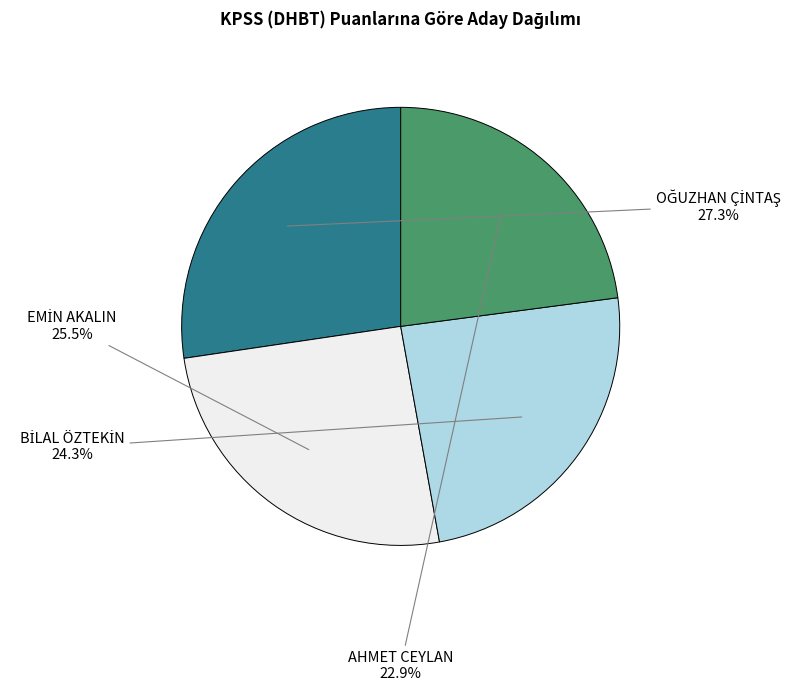

True or false: AHMET CEYLAN accounts for 23% of the total.

True